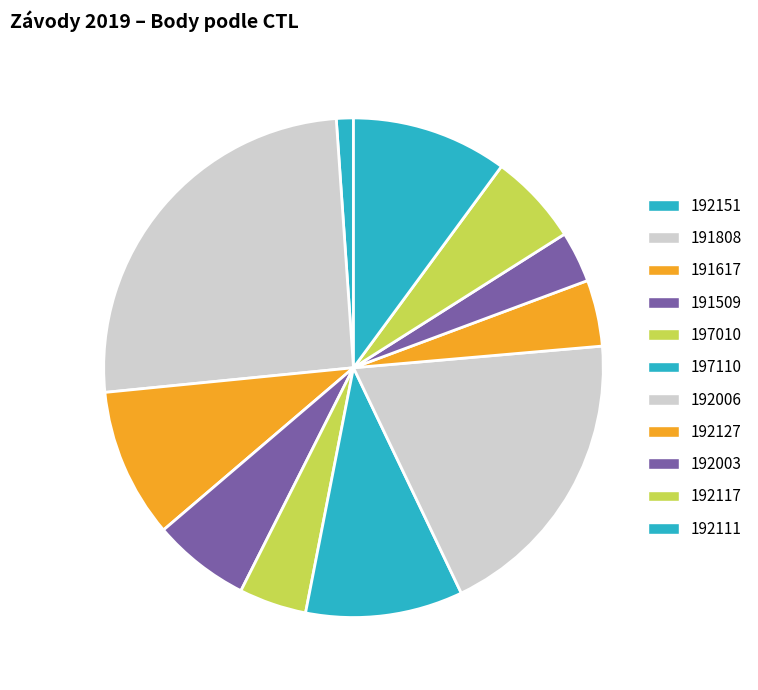

How many segments does this pie chart have?

11